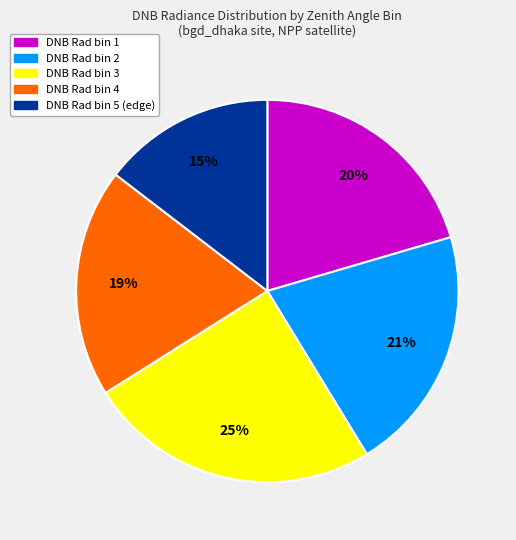

Does any single category account for the majority?

No